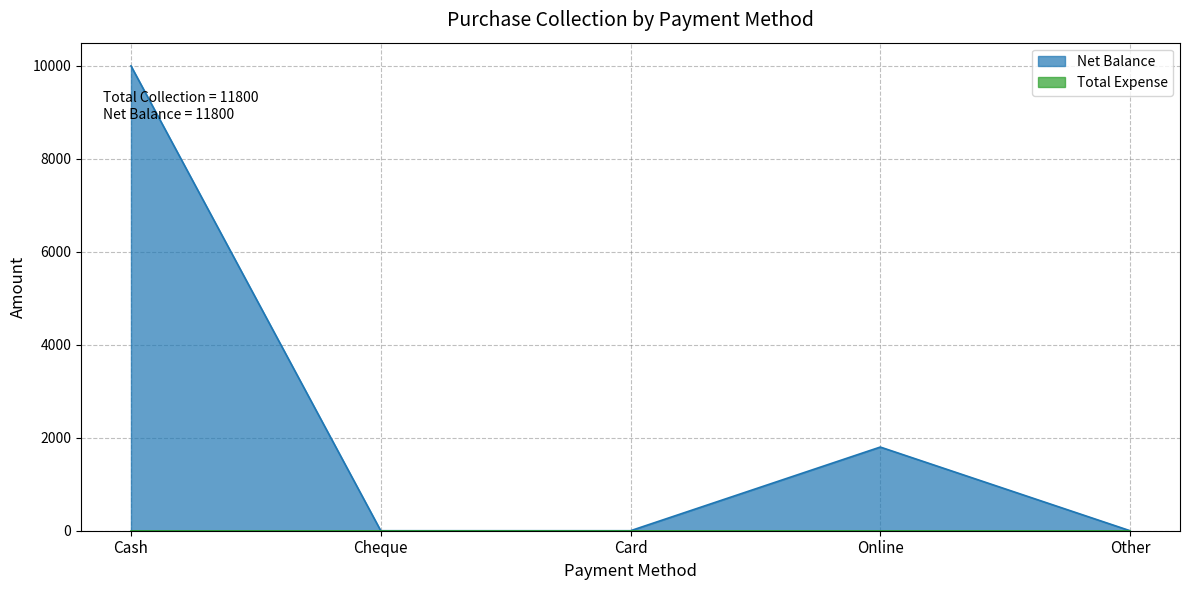

Reading left to right, what are all the values shown in this chart?

10000	0	0	1800	0